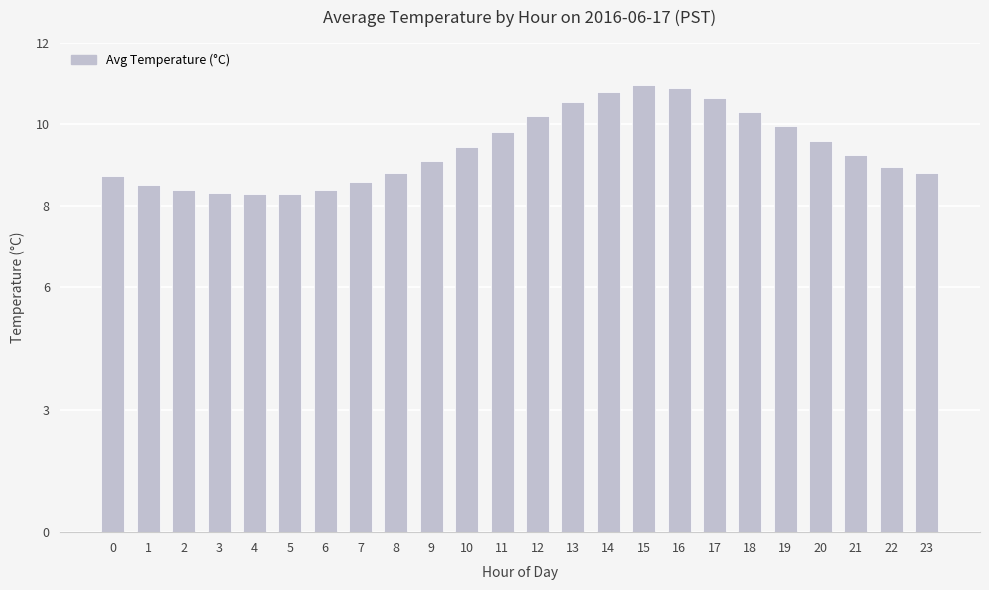

What is the ratio of the value at 18 to the value at 22?

1.2